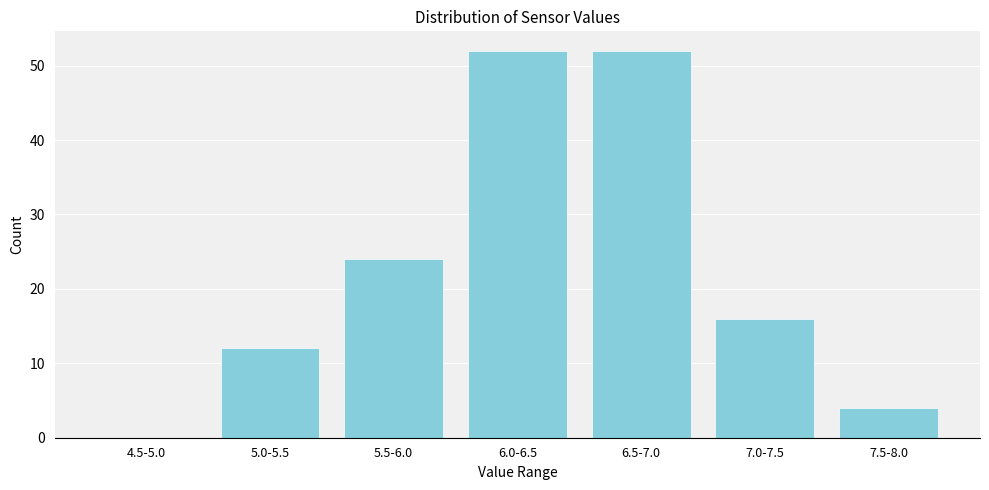

Reading left to right, what are all the values shown in this chart?

4.5-5.0=0	5.0-5.5=12	5.5-6.0=24	6.0-6.5=52	6.5-7.0=52	7.0-7.5=16	7.5-8.0=4